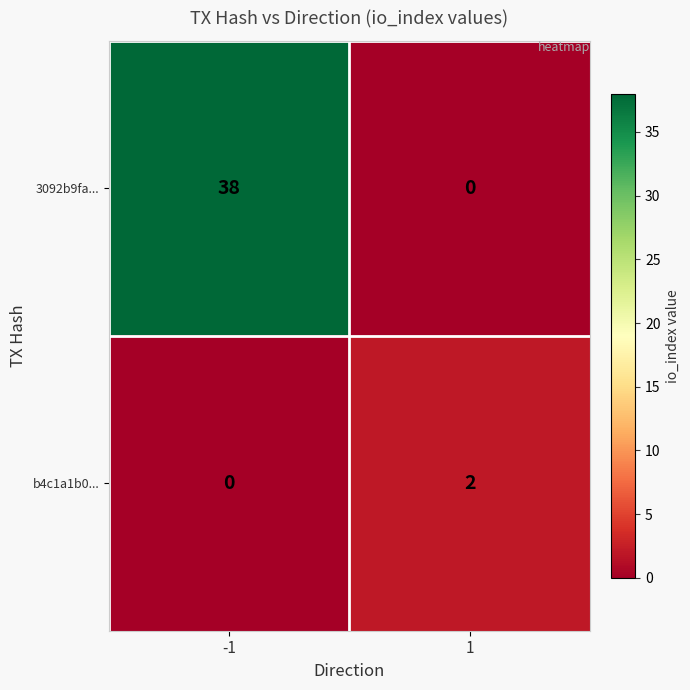

What is the approximate value of 3092b9fa... at -1?

38